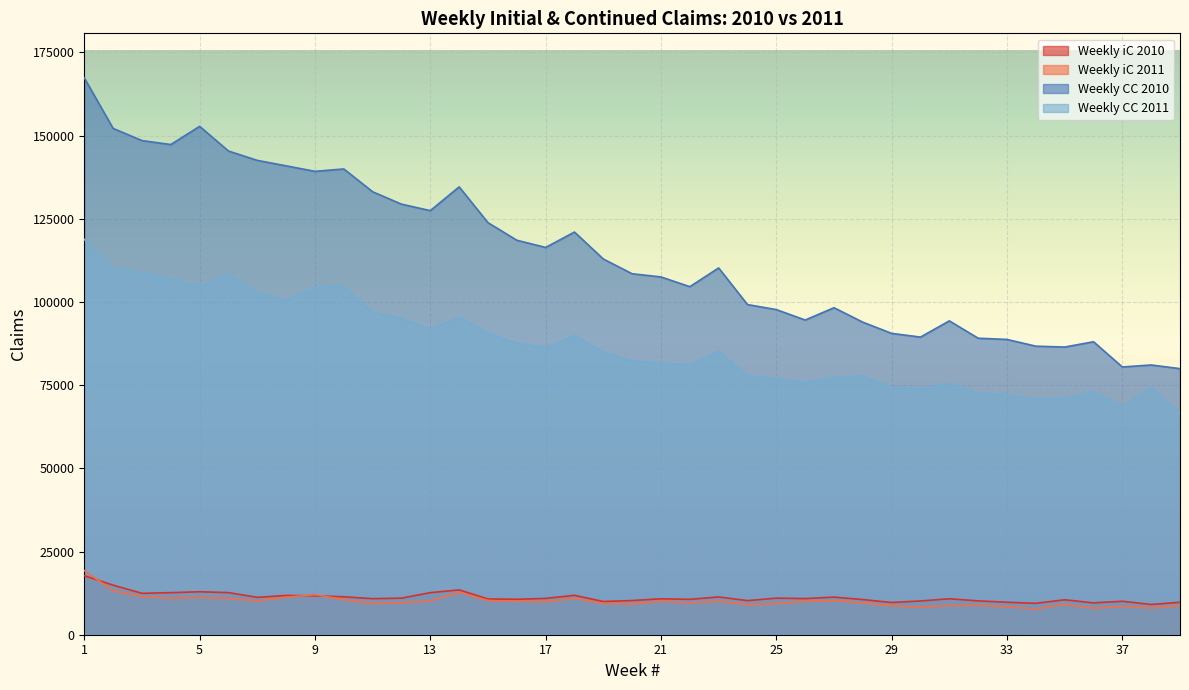

Reading left to right, transcribe all the data shown in this chart.

Weekly iC 2010: 1=17736	2=14896	3=12441	4=12637	5=12908	6=12654	7=11227	8=11796	9=11683	10=11403	11=10836	12=10988	13=12633	14=13470	15=10741	16=10650	17=10919	18=11834	19=9977	20=10277	21=10796	22=10637	23=11354	24=10248	25=10988	26=10861	27=11298	28=10565	29=9681	30=10136	31=10802	32=10169	33=9757	34=9437	35=10498	36=9569	37=10051	38=9089	39=9751
Weekly iC 2011: 1=19277	2=13215	3=11481	4=10976	5=11225	6=10913	7=10175	8=11264	9=12028	10=10562	11=9365	12=9603	13=10150	14=12762	15=10260	16=10055	17=9881	18=10961	19=9381	20=9217	21=10023	22=9575	23=10018	24=9049	25=9332	26=10004	27=10239	28=9543	29=8730	30=8279	31=8785	32=8847	33=8443	34=7743	35=9110	36=7977	37=8517	38=8041	39=8721
Weekly CC 2010: 1=167321	2=152141	3=148479	4=147290	5=152758	6=145344	7=142532	8=140893	9=139236	10=139956	11=133105	12=129381	13=127436	14=134572	15=123818	16=118536	17=116371	18=120999	19=112893	20=108465	21=107510	22=104584	23=110211	24=99205	25=97697	26=94560	27=98265	28=93909	29=90551	30=89435	31=94312	32=89099	33=88723	34=86707	35=86445	36=88037	37=80453	38=81053	39=79950
Weekly CC 2011: 1=118802	2=109943	3=108744	4=107044	5=104606	6=108438	7=102658	8=100490	9=104323	10=104734	11=96876	12=94913	13=91864	14=95370	15=90600	16=87670	17=86242	18=89910	19=84920	20=82242	21=81565	22=81119	23=85167	24=77940	25=76888	26=75723	27=77327	28=77768	29=74348	30=73984	31=75462	32=72450	33=72155	34=70779	35=71014	36=72954	37=68610	38=74152	39=66599